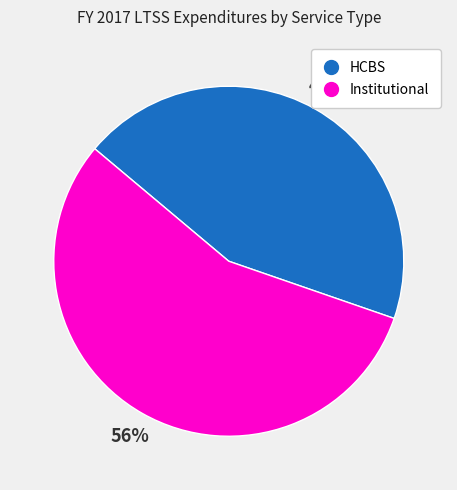

To the nearest percent, what portion does Institutional represent?

56%